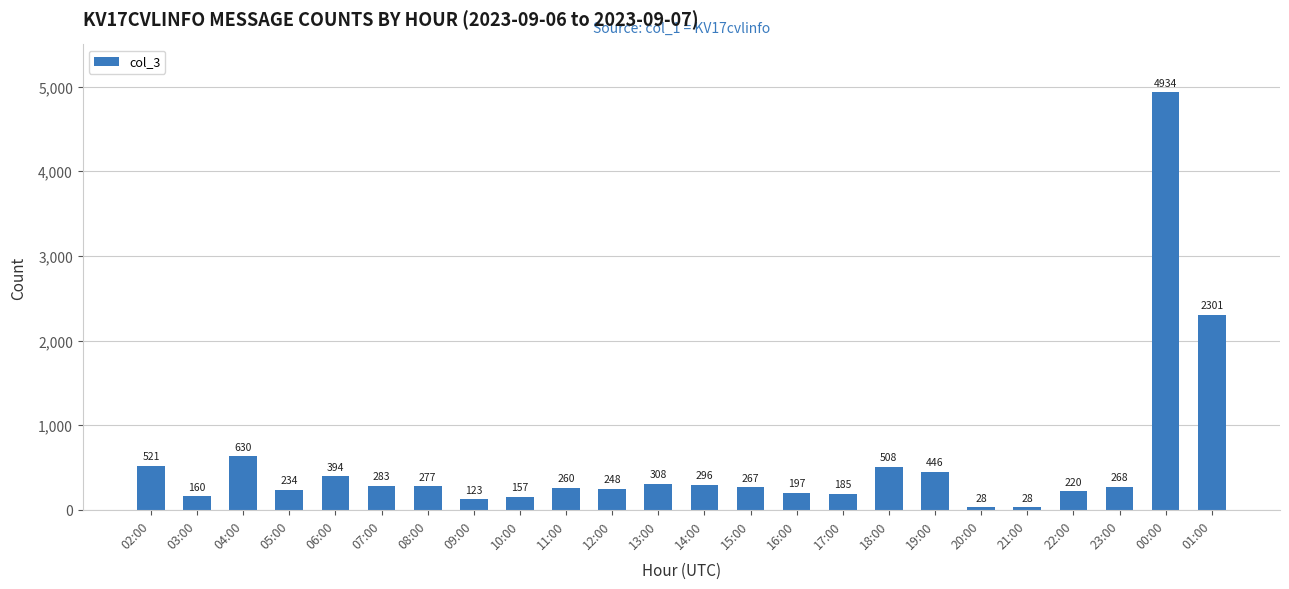

What is the change in value from 11:00 to 17:00?

-75